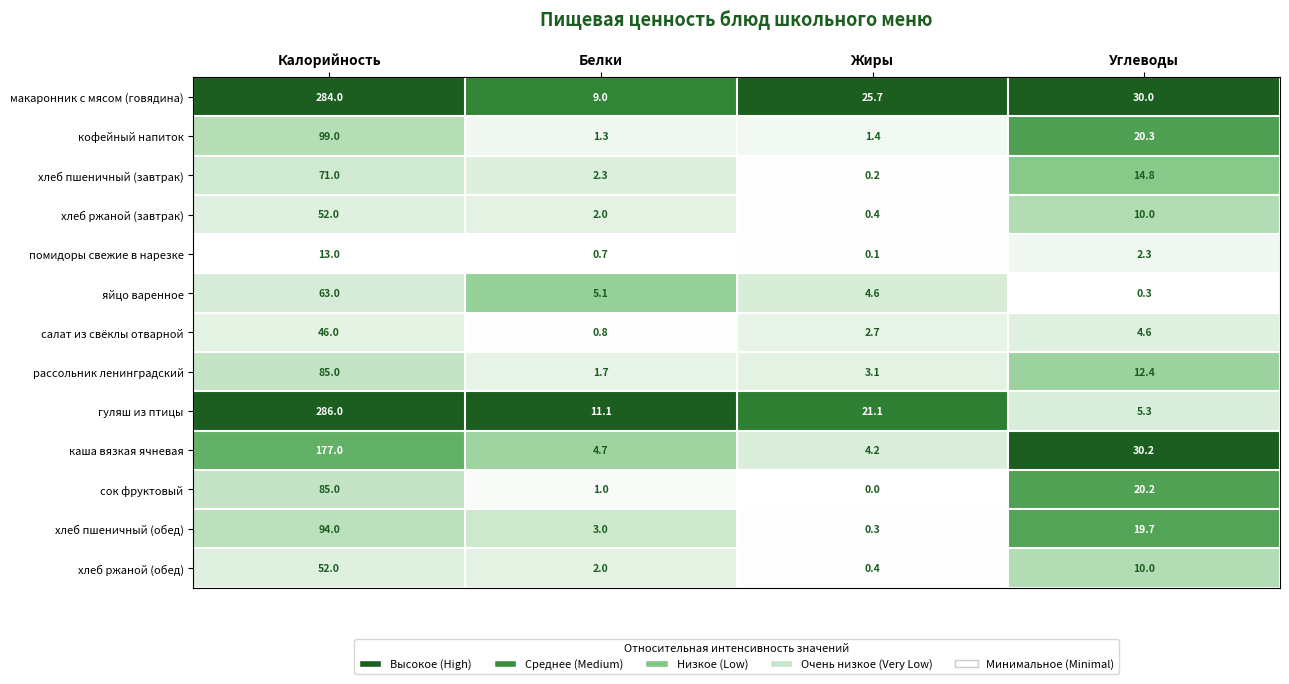

Which series has the widest spread of values?

гуляш из птицы